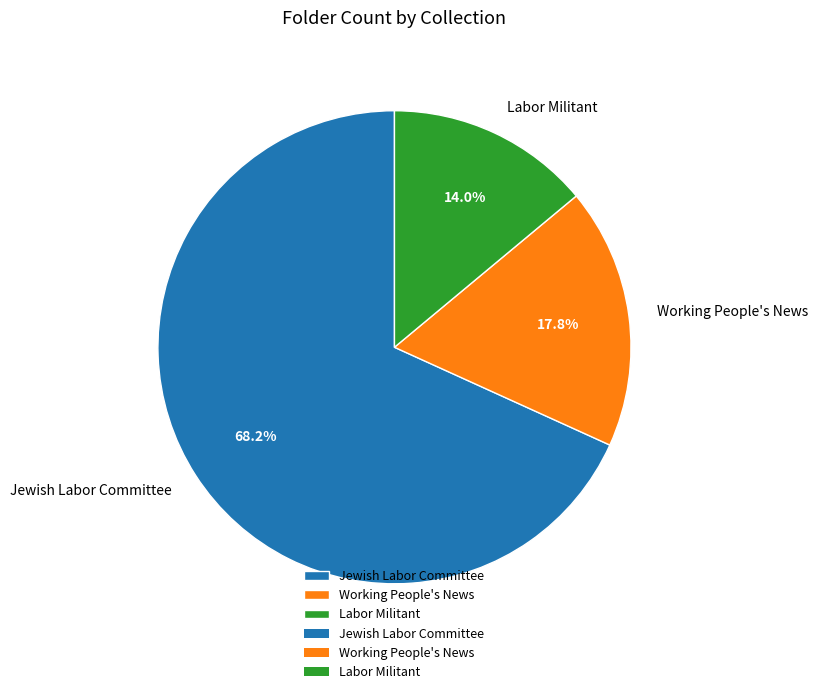

To the nearest percent, what is the combined percentage of Working People's News and Labor Militant?

32%